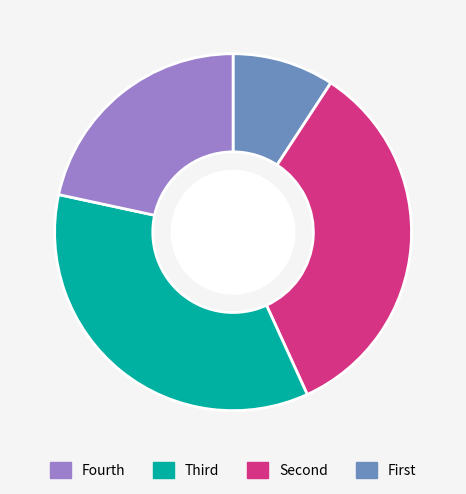

How many segments does this pie chart have?

4